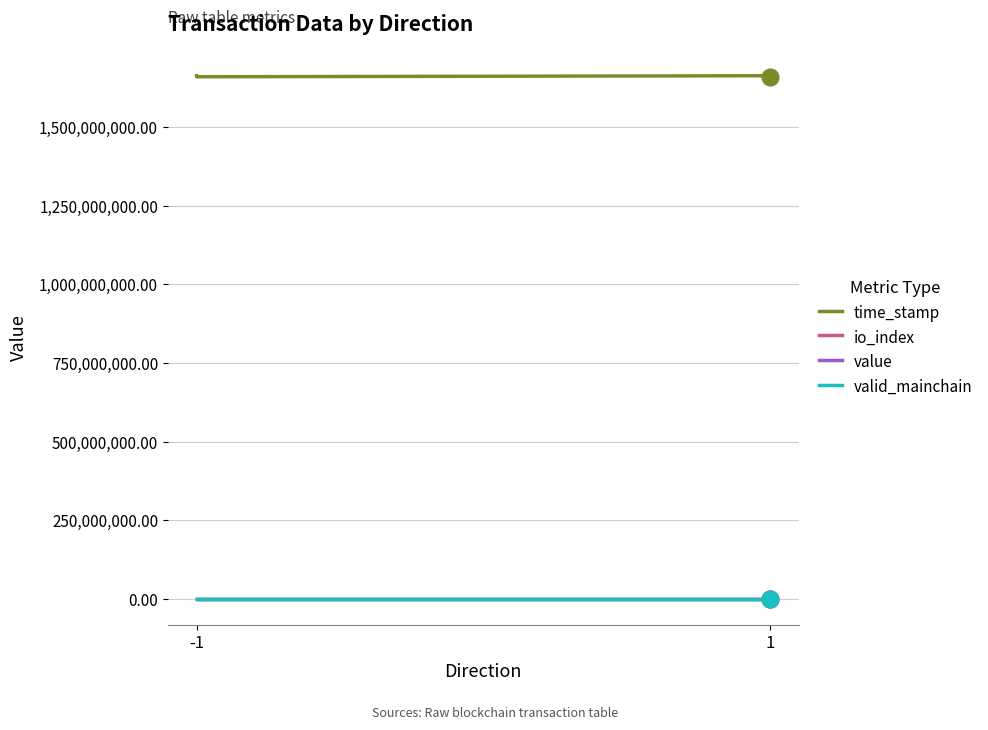

The value of valid_mainchain at -1 is 0.6. True or false?

False